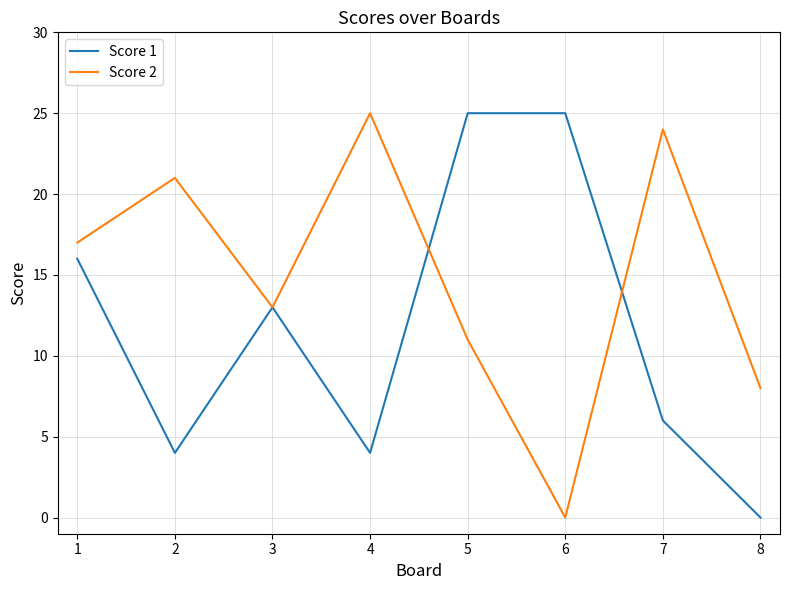

Reading right to left, list all the values displayed in this chart.

Score 1: 8=0	7=6	6=25	5=25	4=4	3=13	2=4	1=16
Score 2: 8=8	7=24	6=0	5=11	4=25	3=13	2=21	1=17